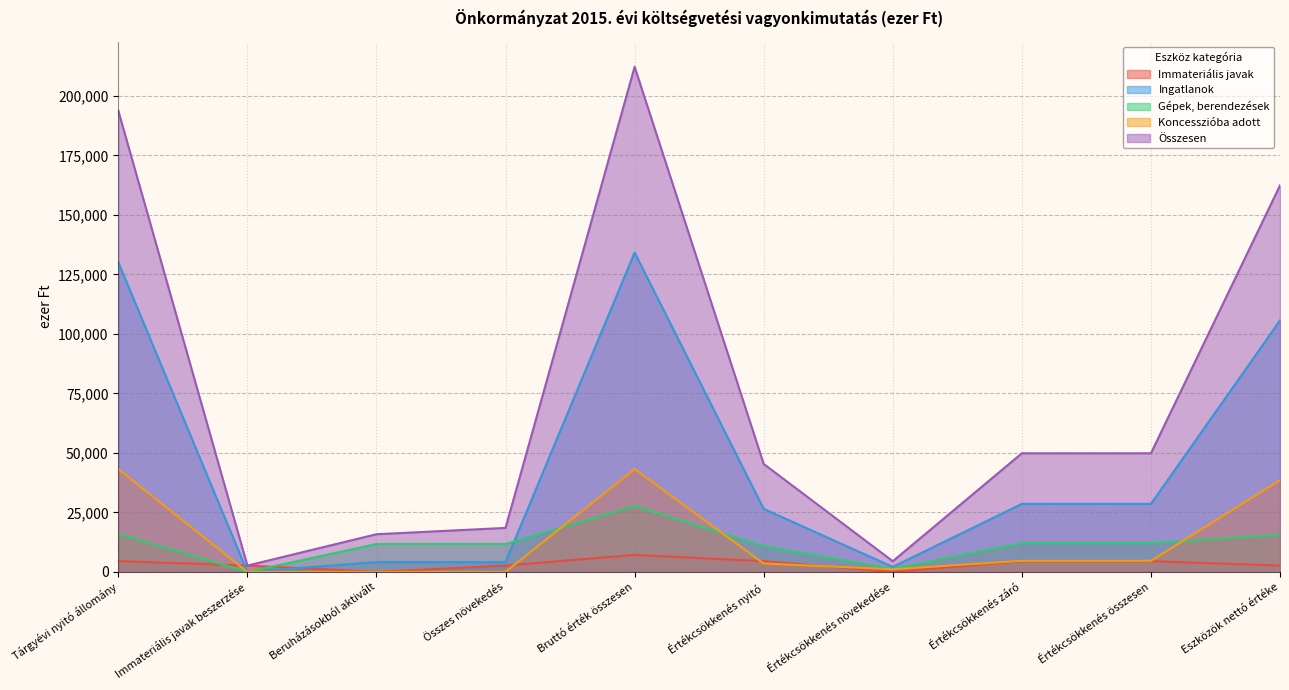

Is it true that Immateriális javak equals 7152 at Bruttó érték összesen?

True